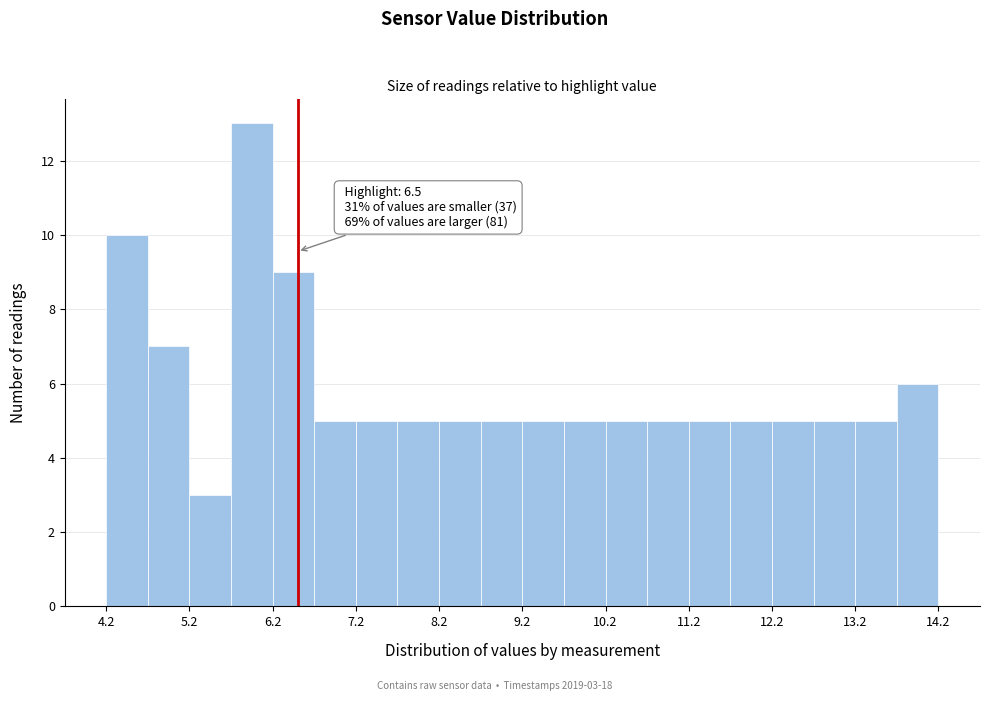

Over which range of the x-axis is the bar tallest?

5.7 to 6.2